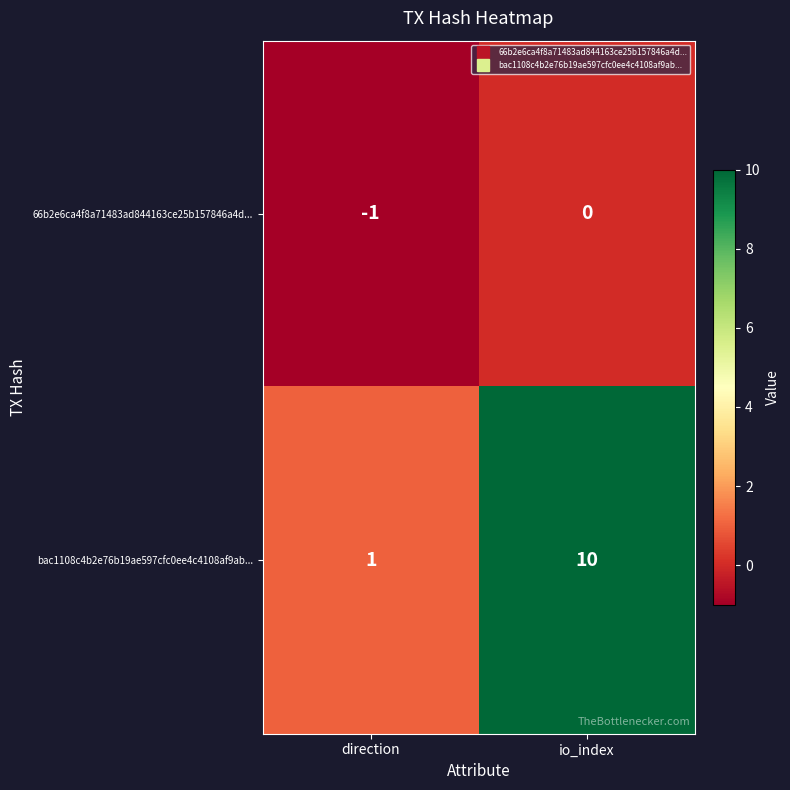

How many data points in 66b2e6ca4f8a71483ad844163ce25b157846a4d... are less than 0?

1